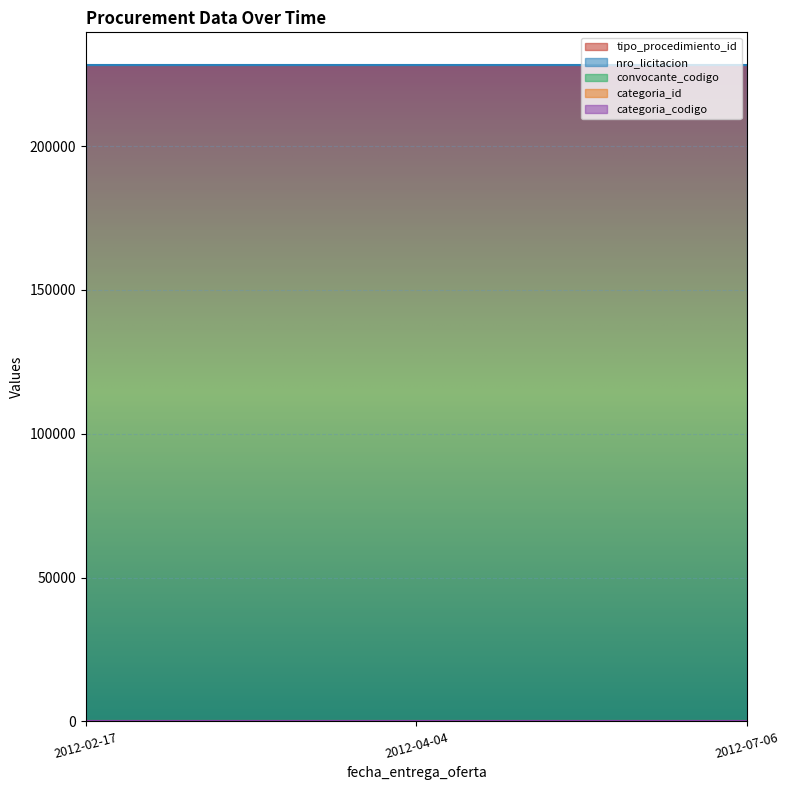

Which series has the largest total across all categories?

nro_licitacion